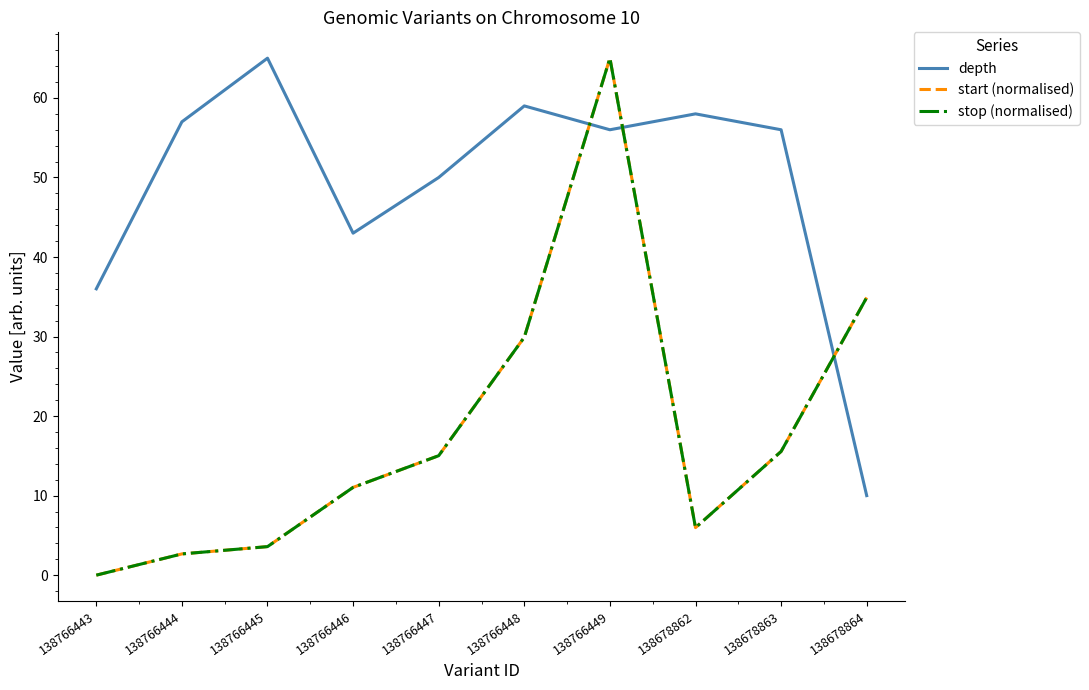

Reading left to right, extract all data points from this chart.

depth: 36.0	57.0	65.0	43.0	50.0	59.0	56.0	58.0	56.0	10.0
start (normalised): 0.0	2.7	3.6	11.0	15.0	29.9	65.0	6.0	15.6	34.9
stop (normalised): 0.0	2.7	3.6	11.0	15.0	29.9	65.0	6.0	15.6	34.9